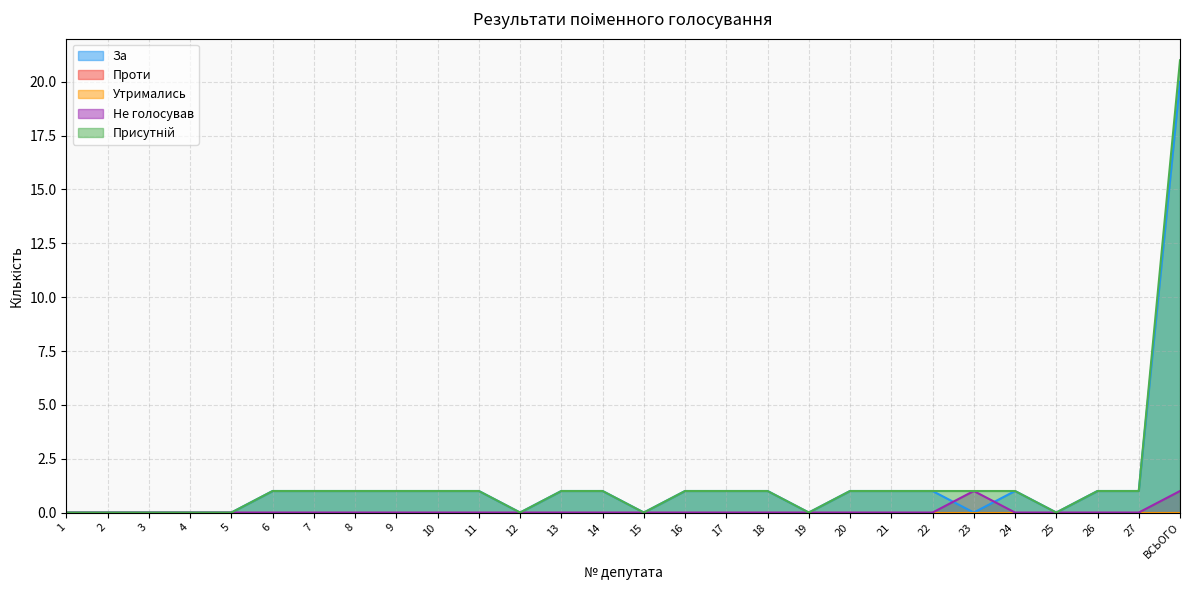

True or false: Присутній and За intersect in this chart.

False